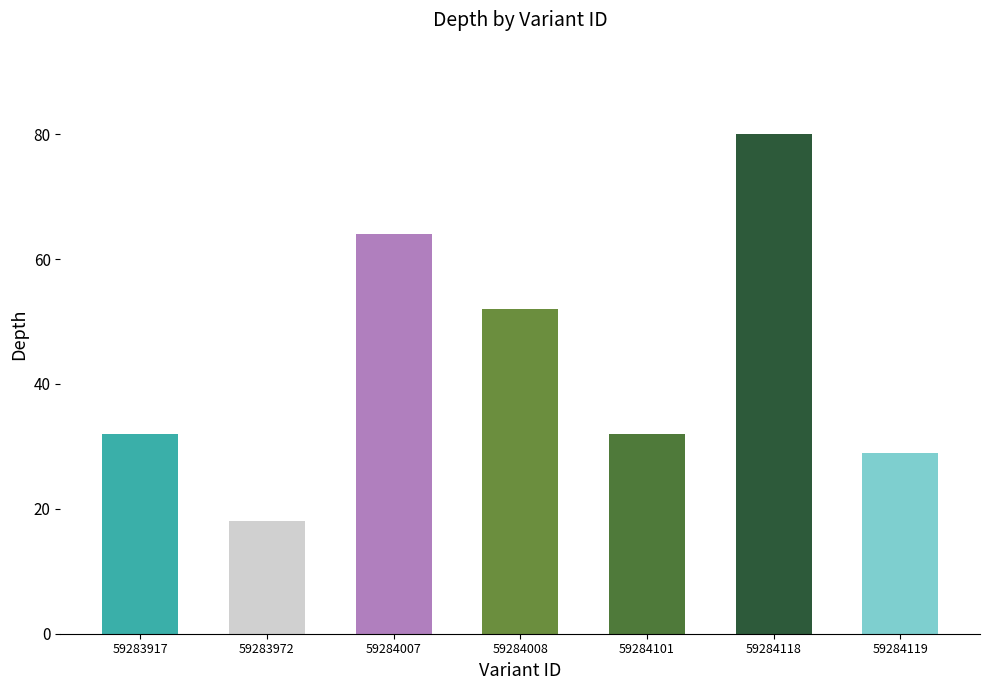

What is the ratio of the value at 59284008 to the value at 59284007?

0.8